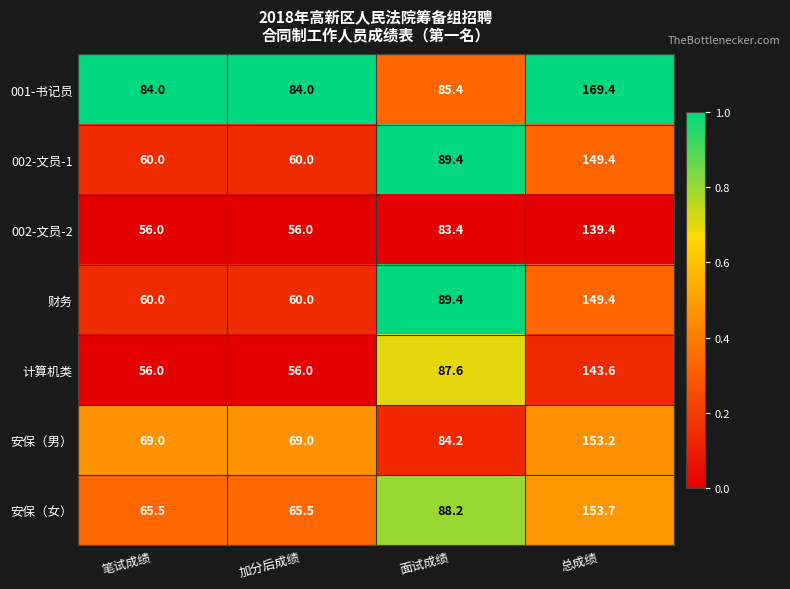

What is the difference between the highest and lowest values at 笔试成绩?

28.0